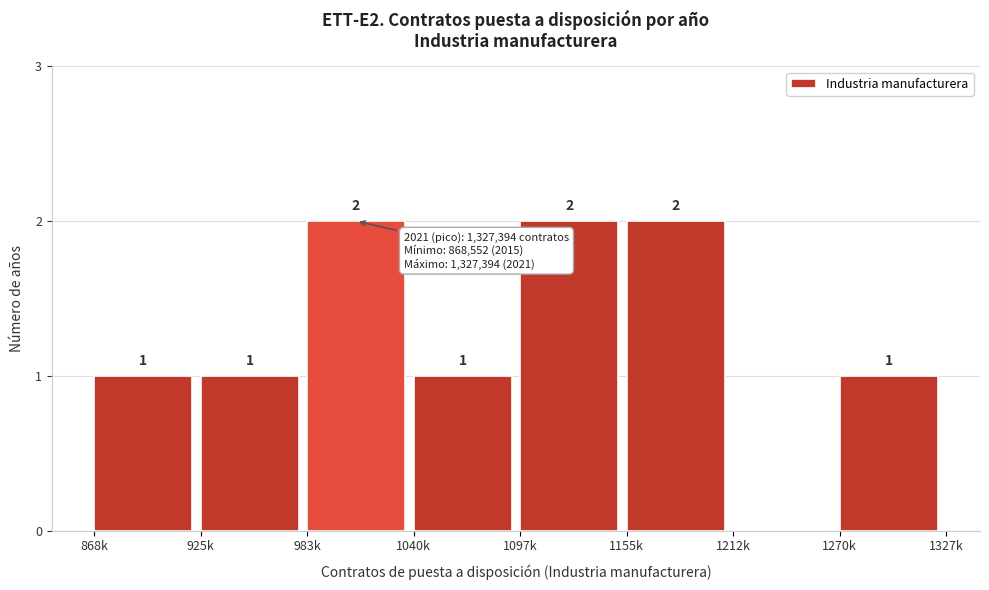

Reading left to right, transcribe all the data shown in this chart.

868k=1	925k=1	983k=2	1040k=1	1097k=2	1155k=2	1212k=0	1270k=1